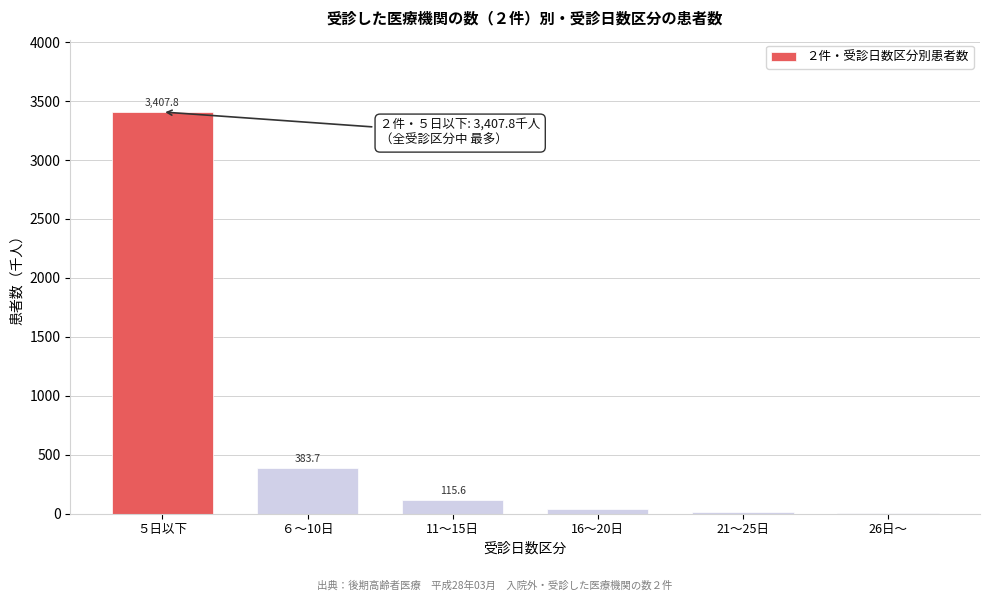

Reading right to left, extract all data points from this chart.

26日～=8.4	21～25日=18.8	16～20日=38.6	11～15日=115.6	６～10日=383.7	５日以下=3407.8